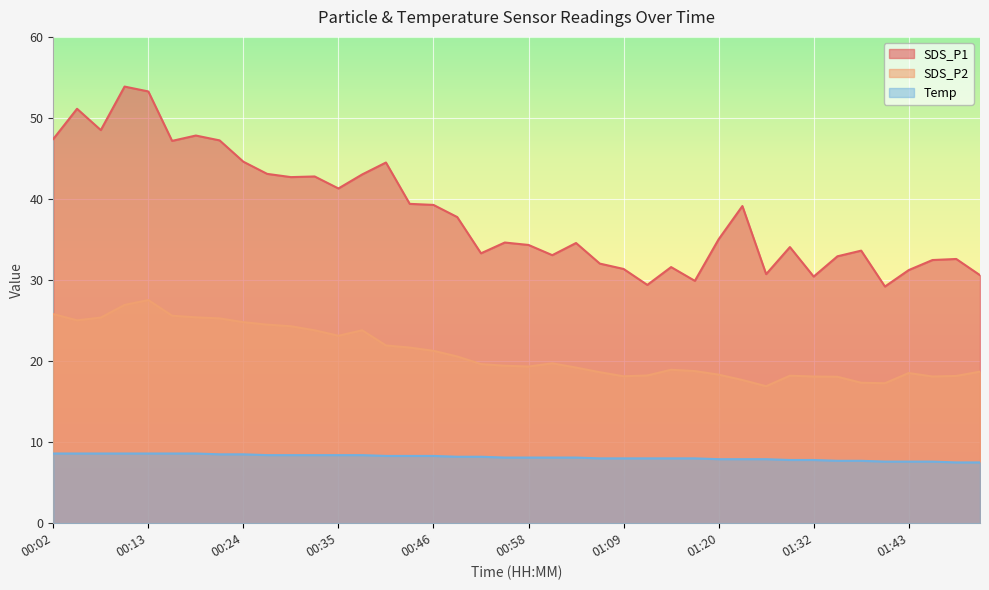

True or false: SDS_P1 and SDS_P2 cross at least once.

False